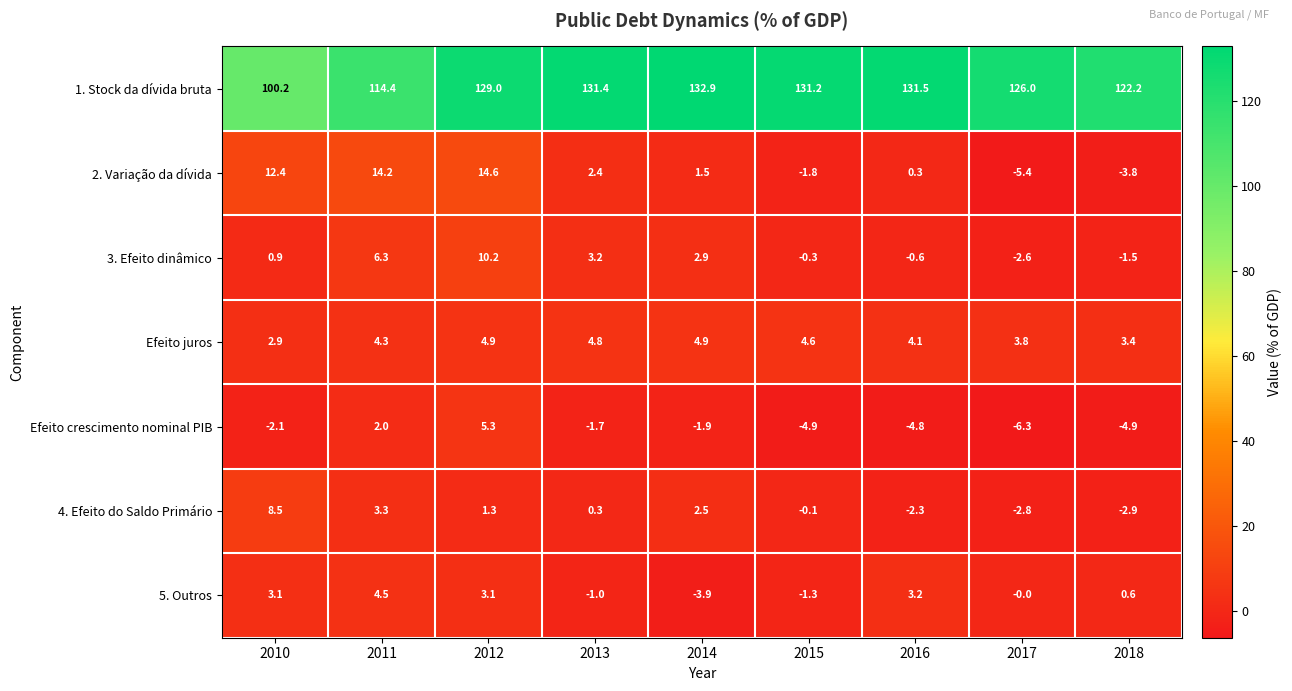

At how many categories does at least one series exceed 96?

9